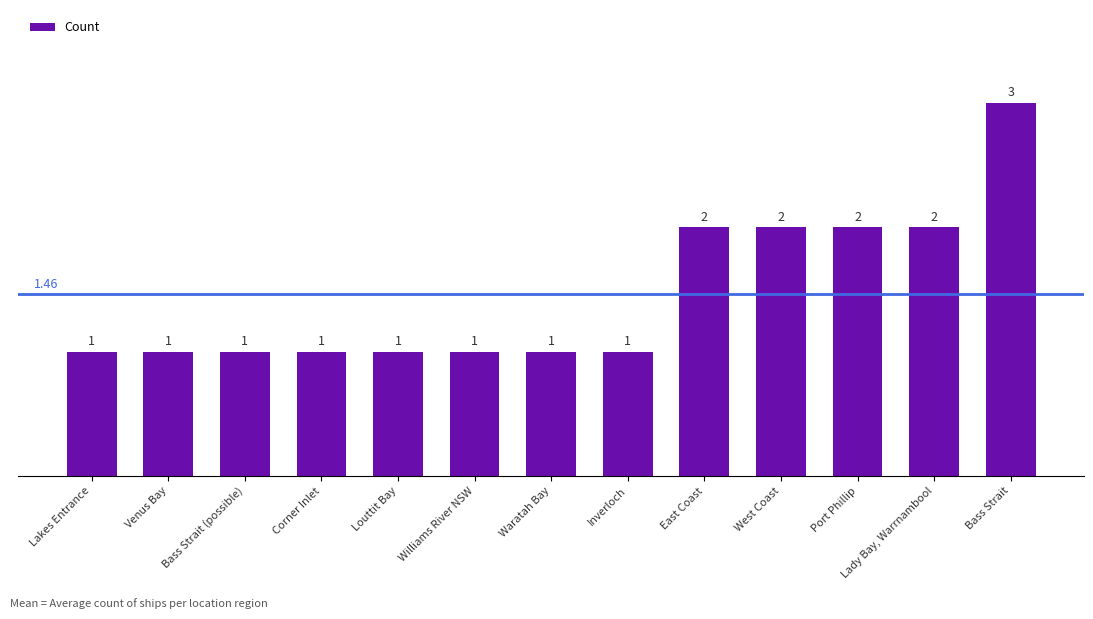

At which category does the chart reach its peak across all series?

Bass Strait